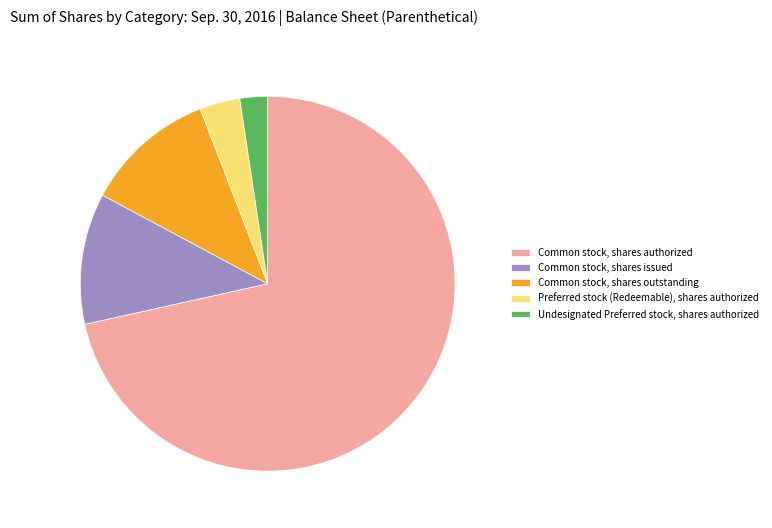

The Common stock, shares authorized slice represents 72% of the pie. True or false?

True